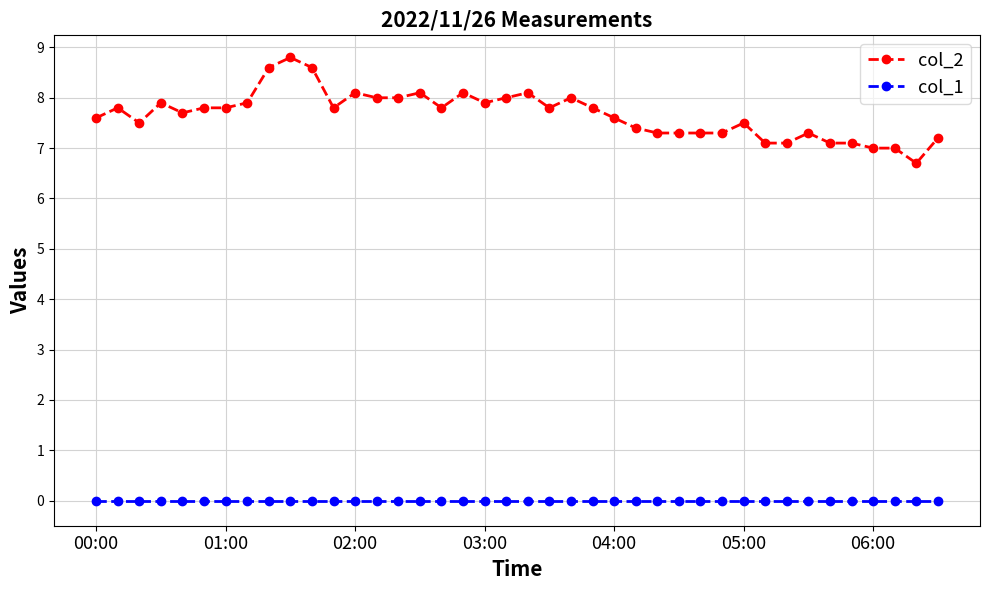

True or false: col_2 and col_1 cross at least once.

False